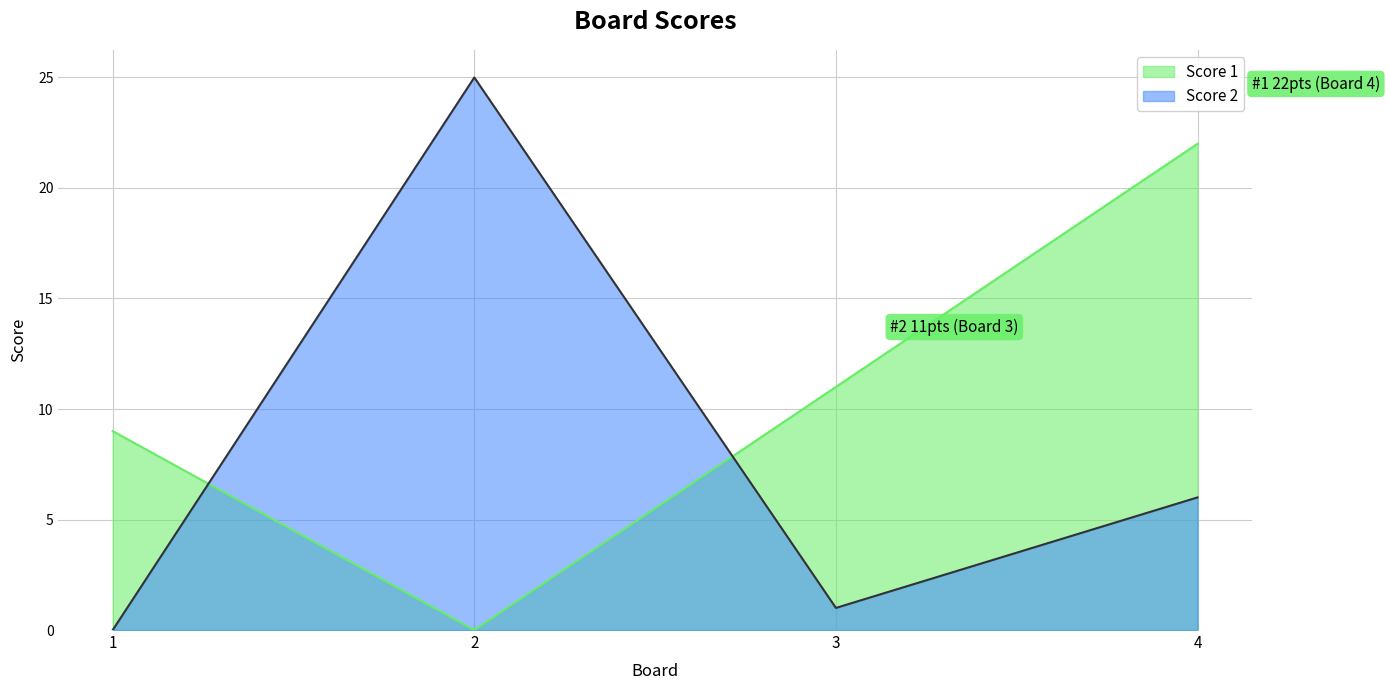

Reading left to right, what are all the values shown in this chart?

Score 1: 1=9	2=0	3=11	4=22
Score 2: 1=0	2=25	3=1	4=6